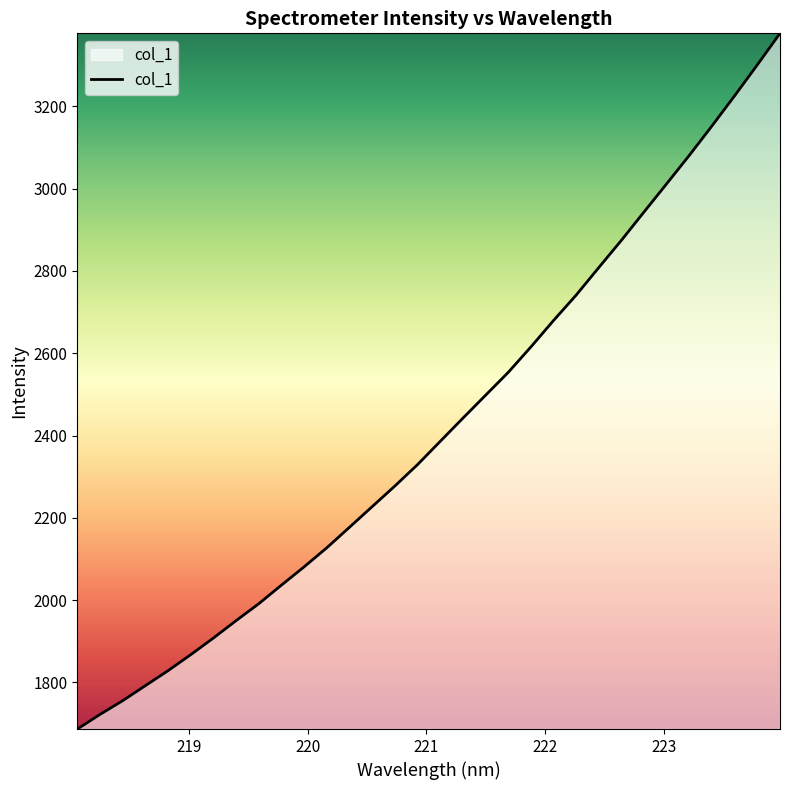

What is the difference between the maximum and minimum values?

1691.1